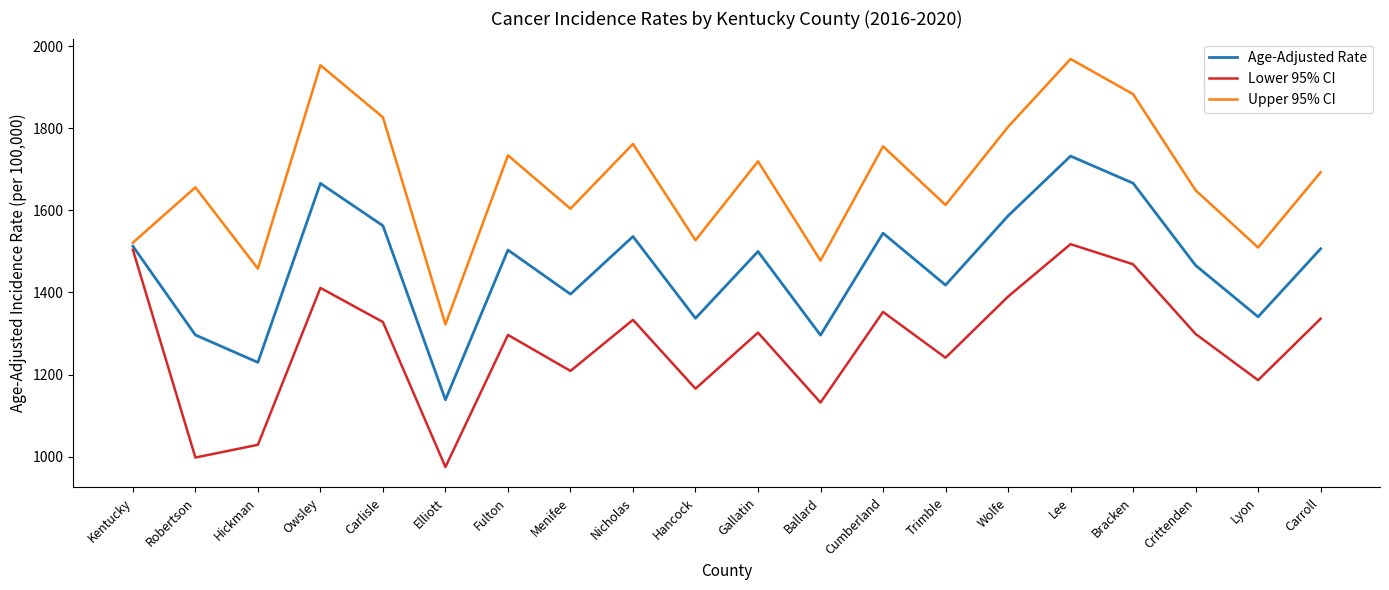

What is the difference between the maximum and minimum values in the Age-Adjusted Rate series?

593.6